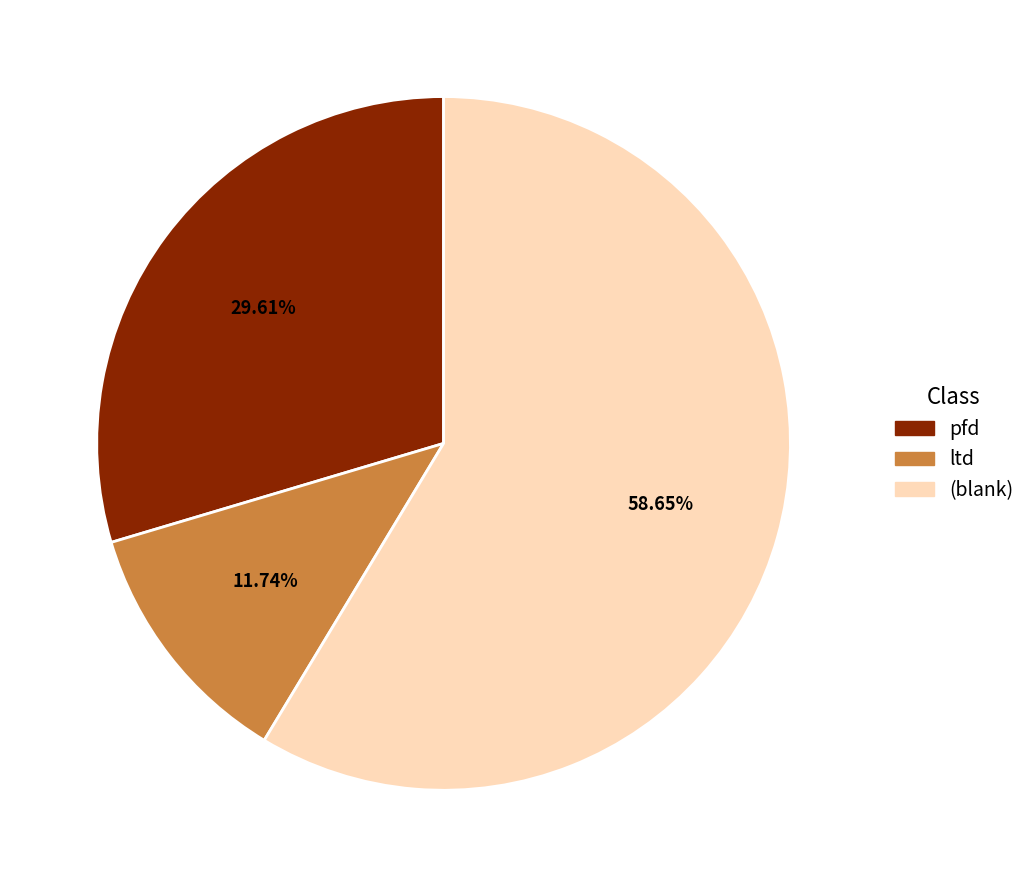

Is there any slice that represents more than half of the pie?

Yes